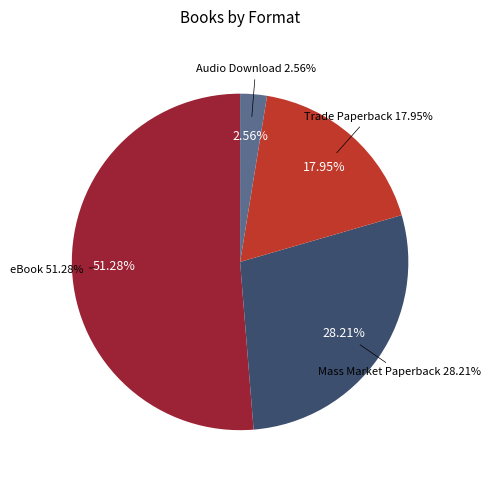

What is the change in value from Trade Paperback to Audio Download?

-6